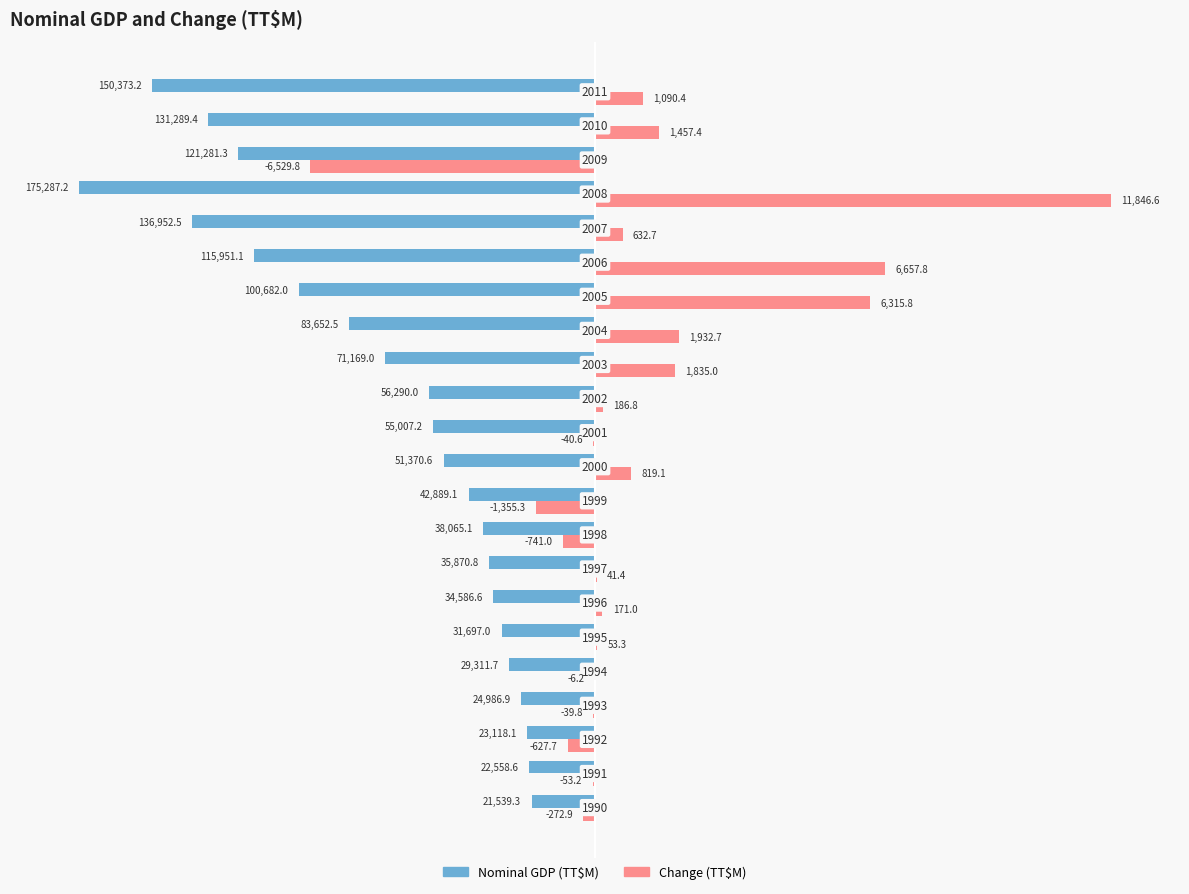

How many negative values does the Change (TT$M) series have?

9